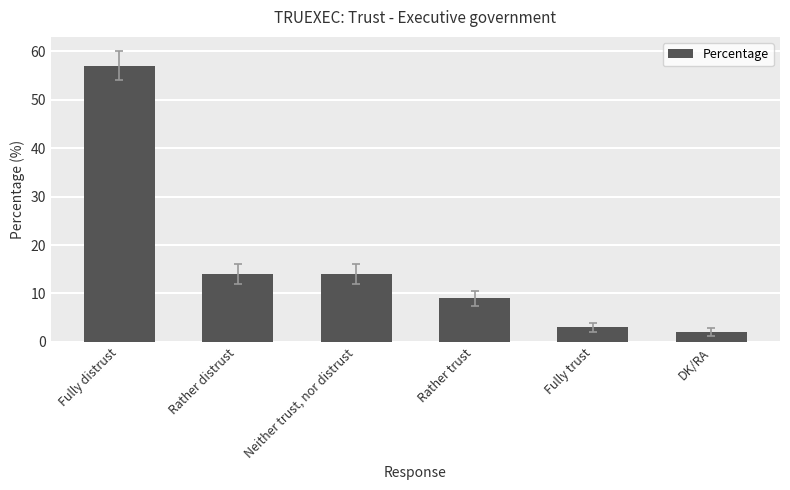

Reading left to right, list all the values displayed in this chart.

57	14	14	9	3	2